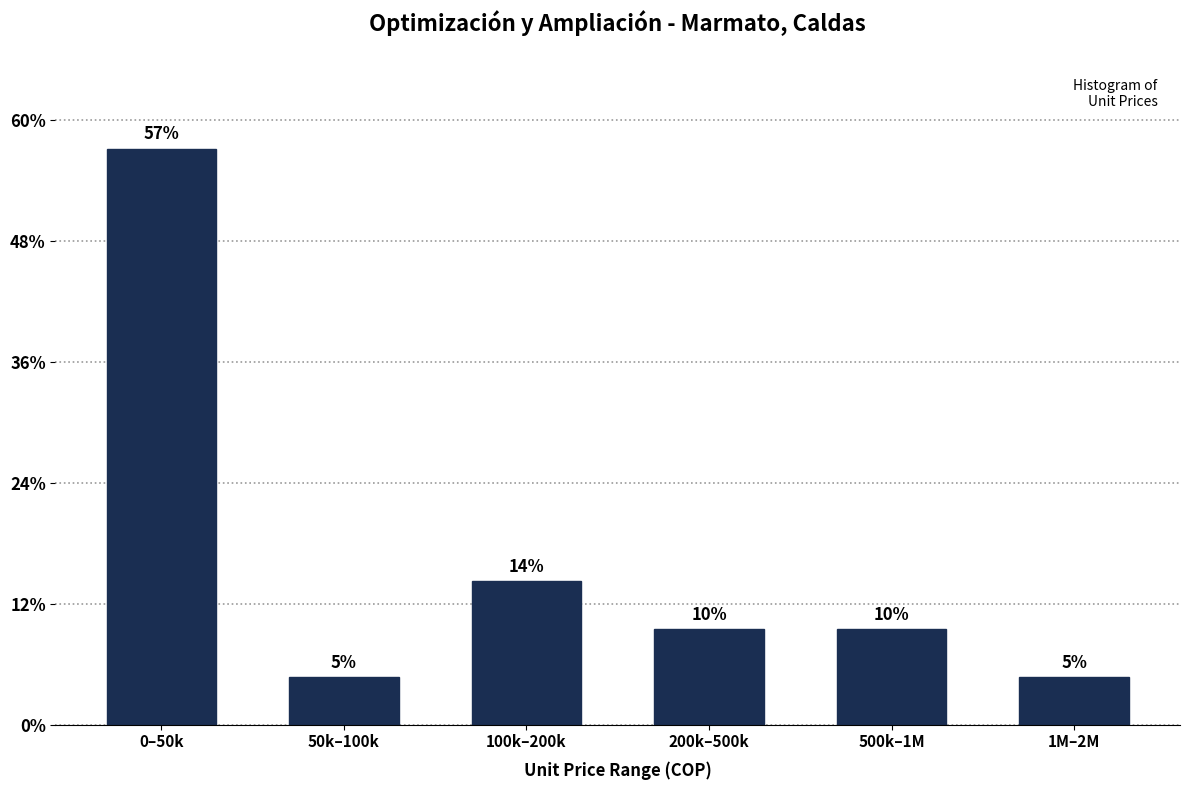

How many bars are there in total?

6